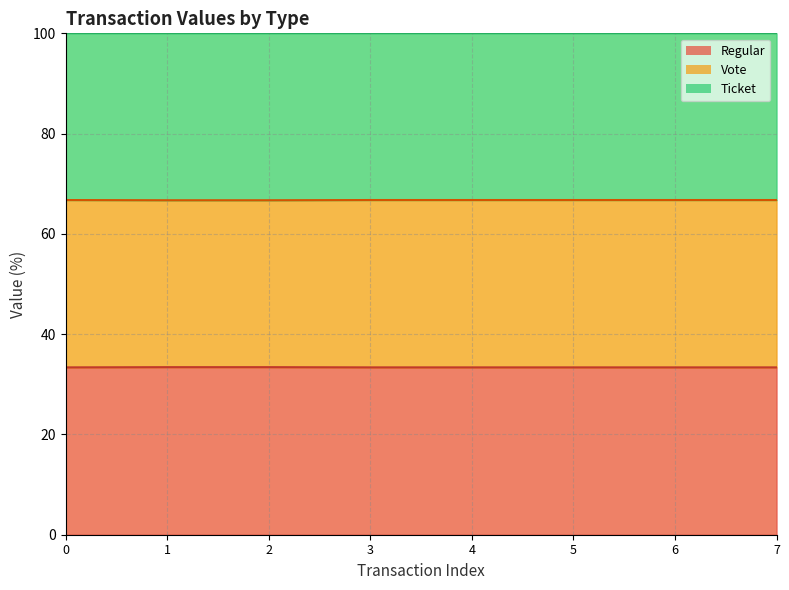

At 2, list the series in order from smallest to largest.

Regular line, Vote line, Ticket line